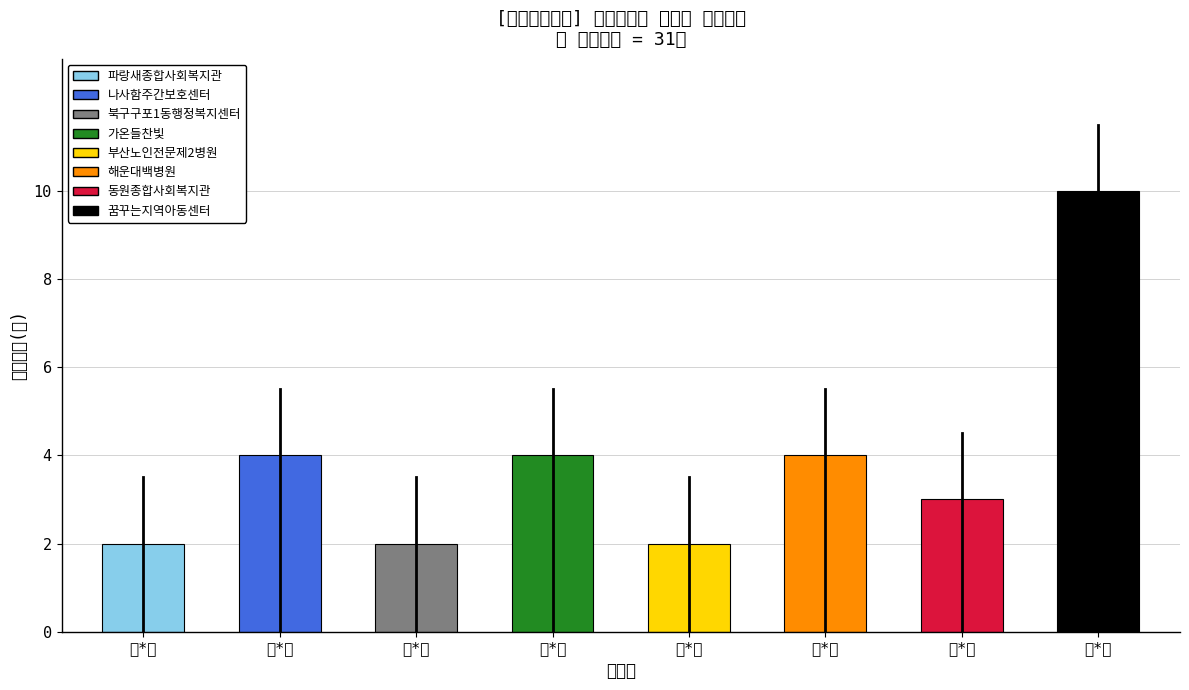

Which has a higher value, 윤*령 or 김*원?

윤*령